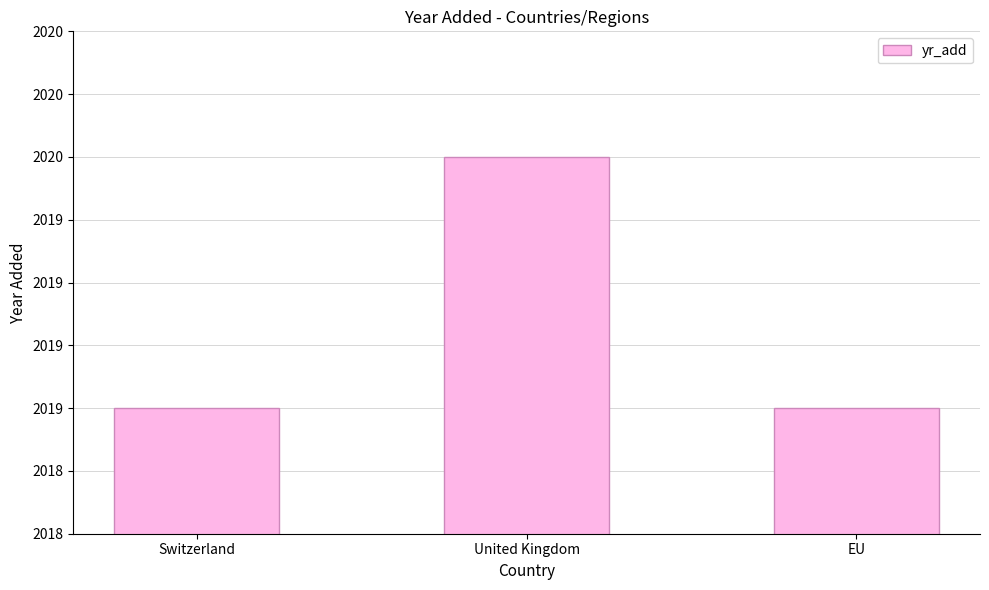

What is the label of the 2nd bar from the right?

United Kingdom